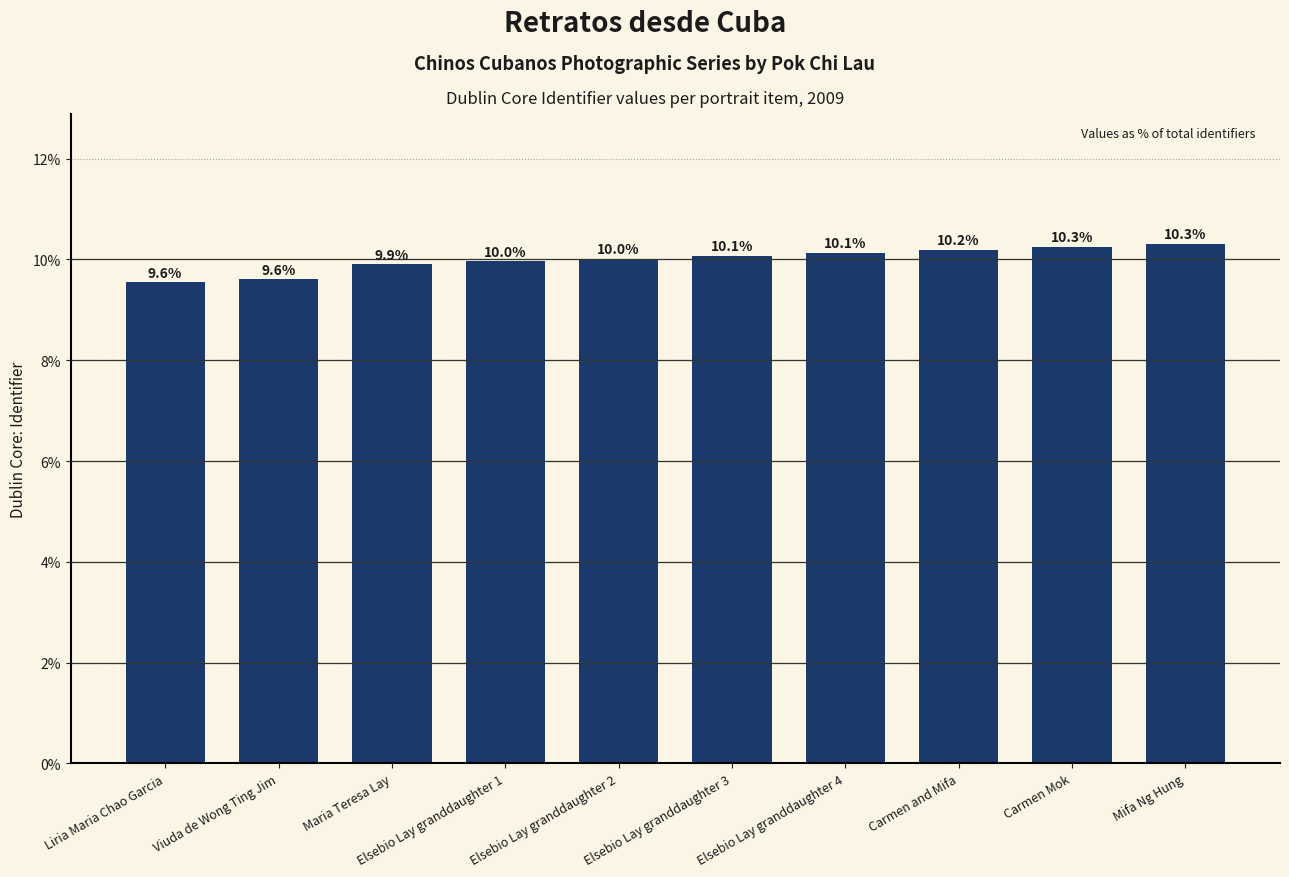

What is the minimum value shown in the chart?

9.6